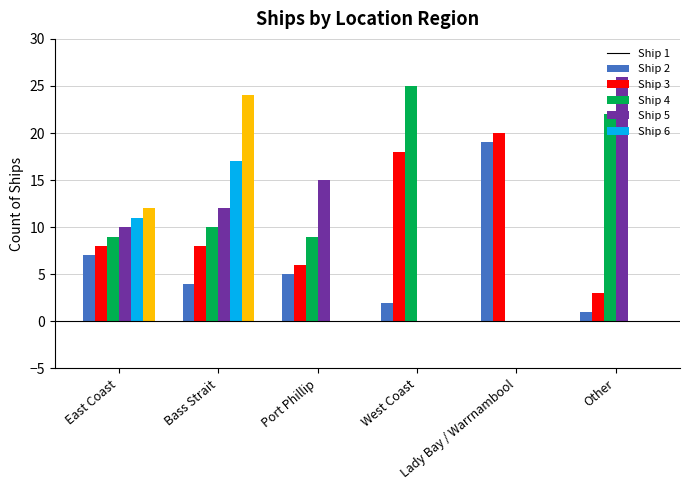

What is the greatest value displayed?

26